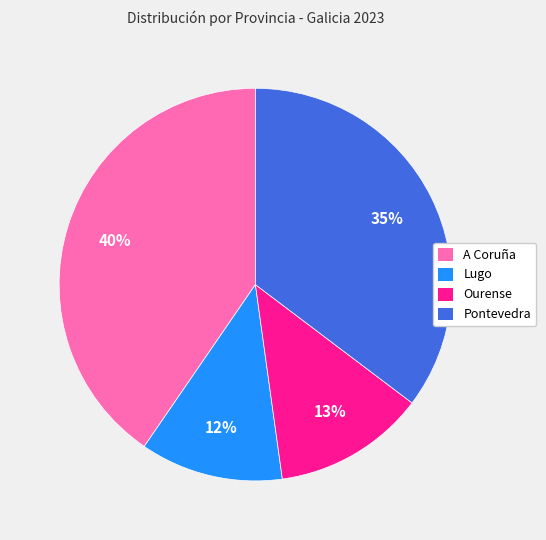

How many segments does this pie chart have?

4